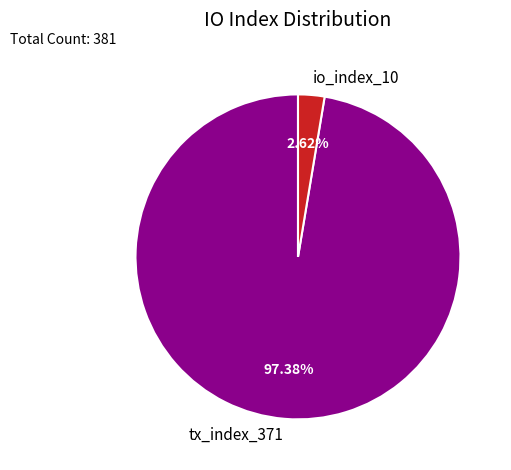

Which slice is the largest?

tx_index_371